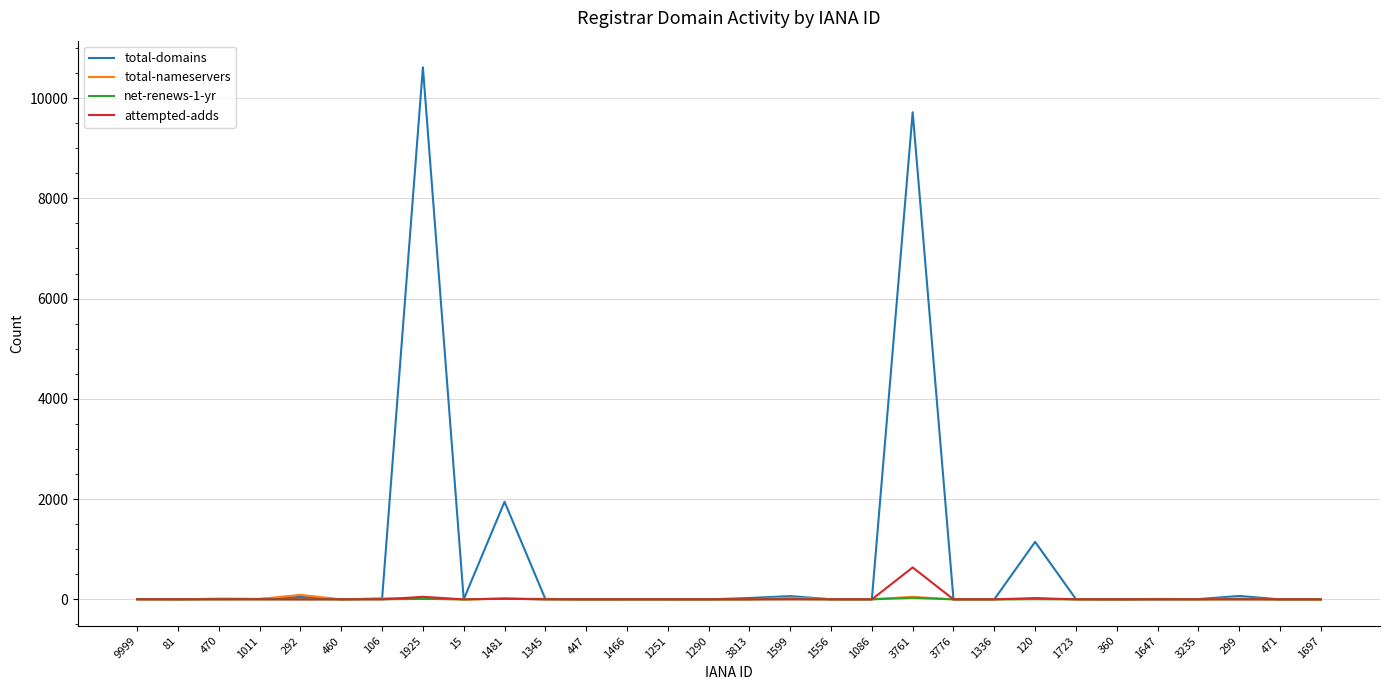

What are all the series names shown in the legend?

total-domains, total-nameservers, net-renews-1-yr, attempted-adds